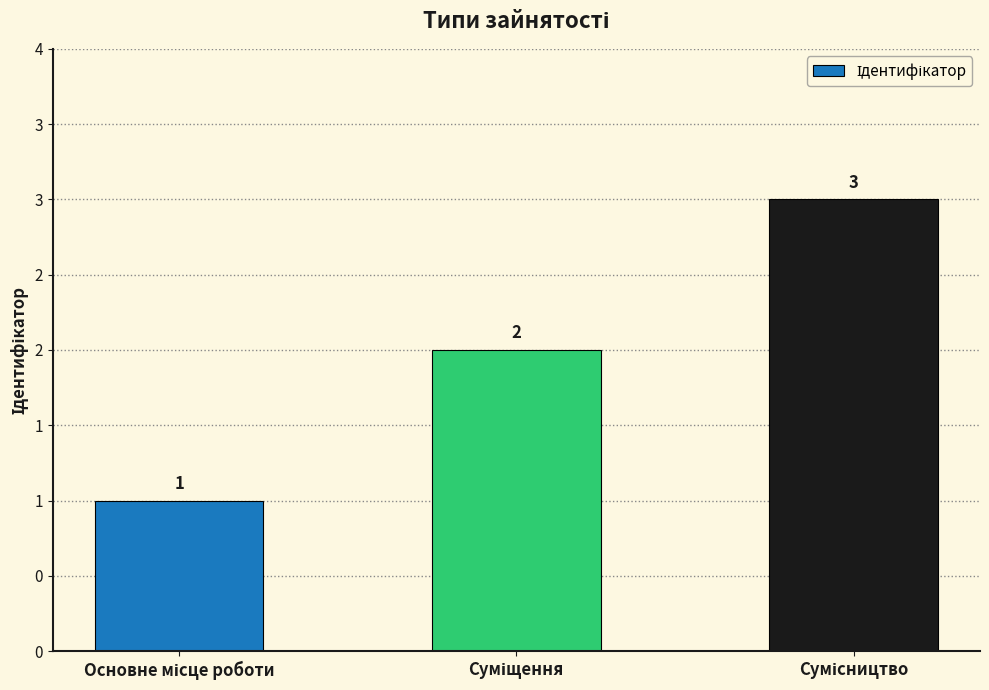

List the labels in order of value, smallest first.

Основне місце роботи, Суміщення, Сумісництво